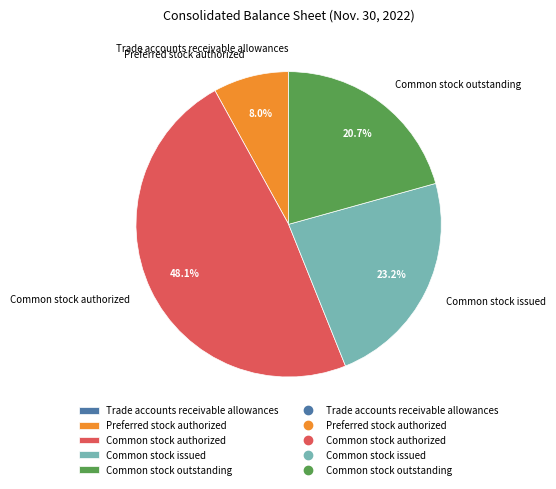

The Common stock authorized slice represents 48% of the pie. True or false?

True